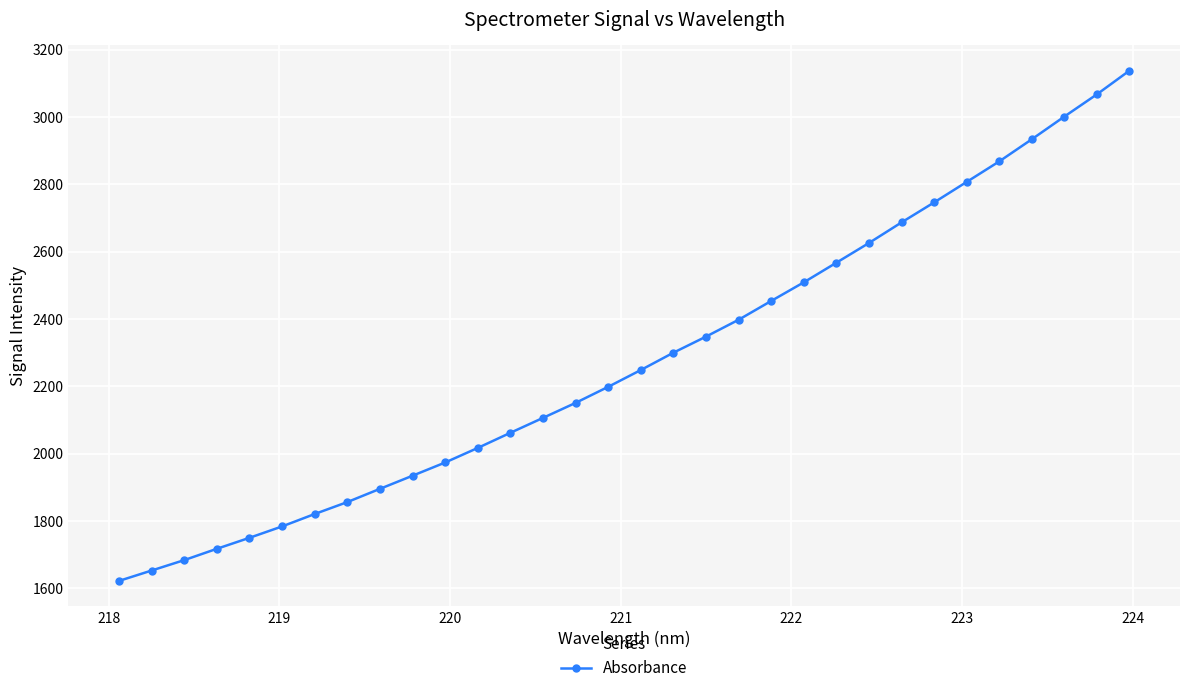

How many lines are shown in the chart?

1